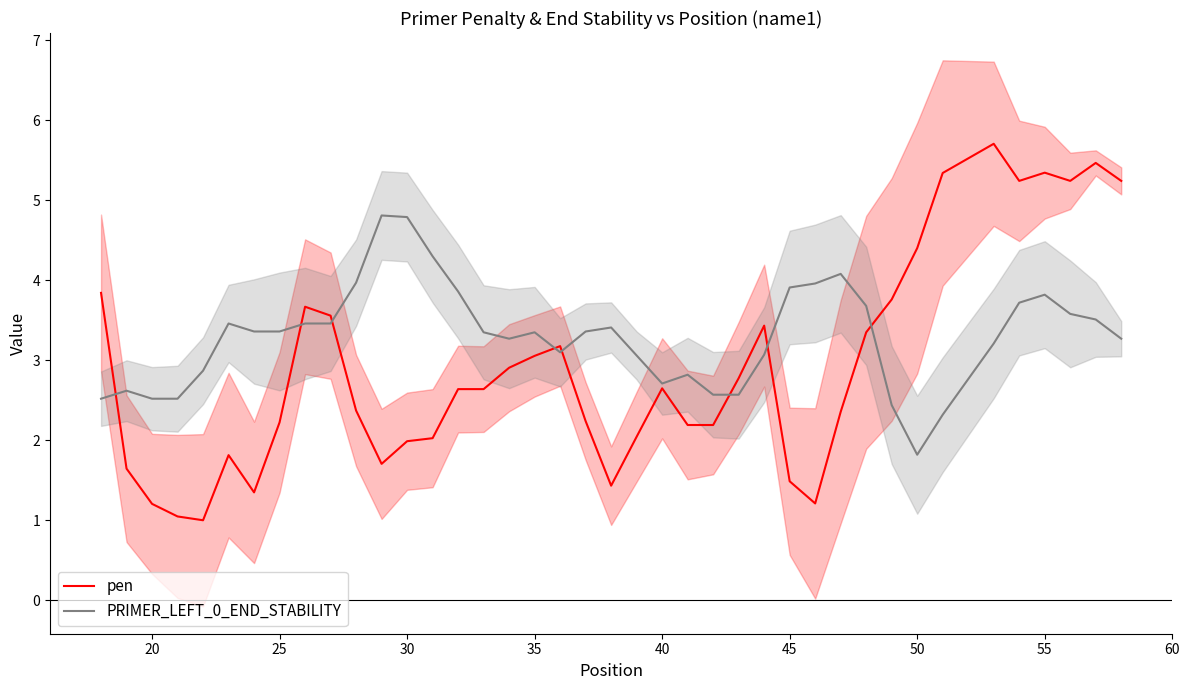

True or false: PRIMER_LEFT_0_END_STABILITY and pen intersect in this chart.

True